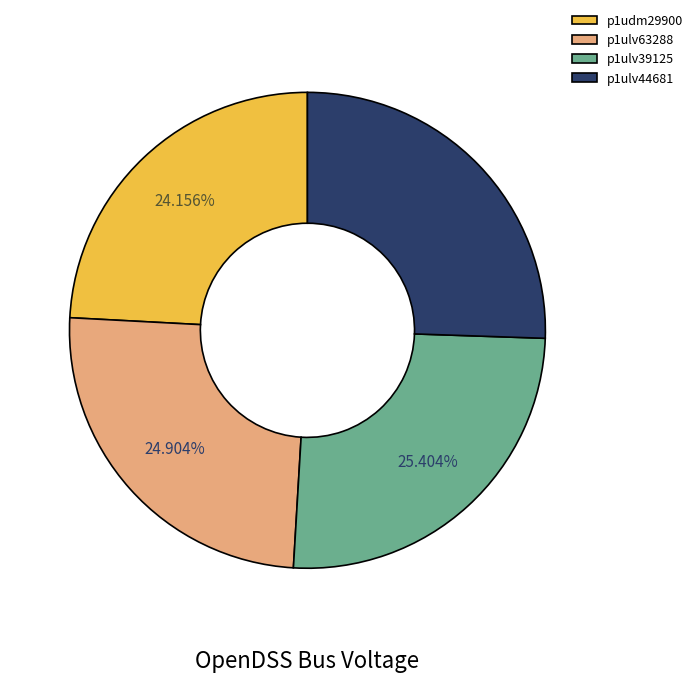

Is there a majority slice in this chart?

No